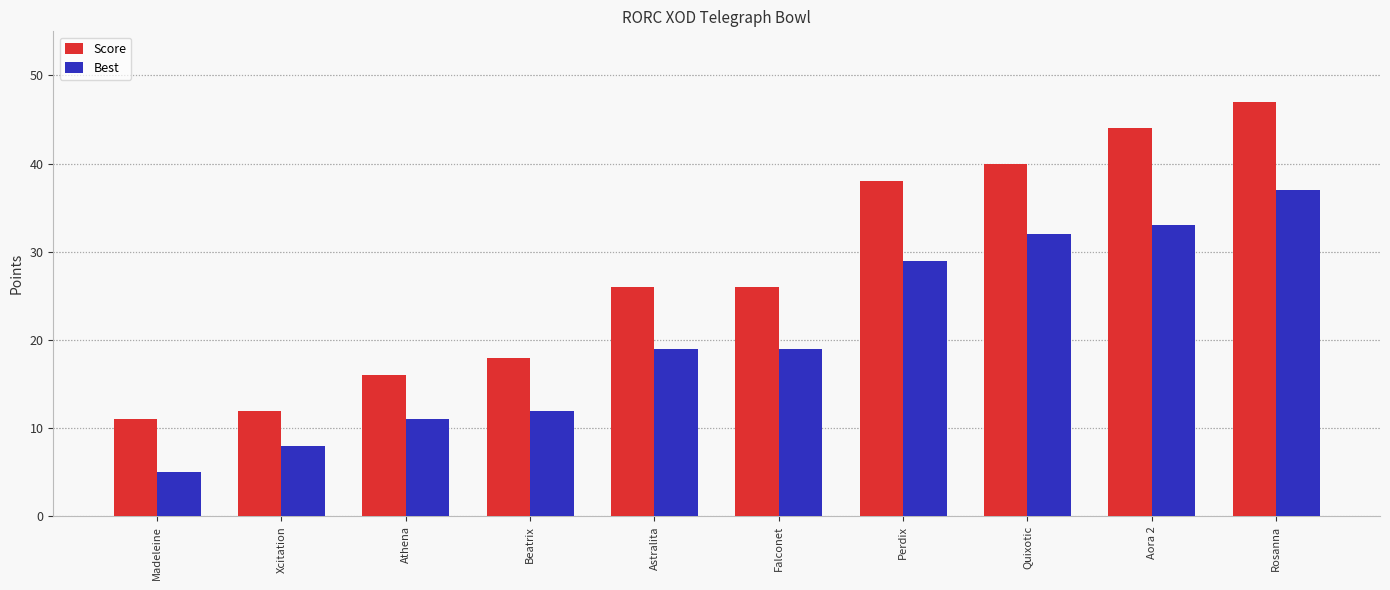

What are all the series names shown in the legend?

Score, Best